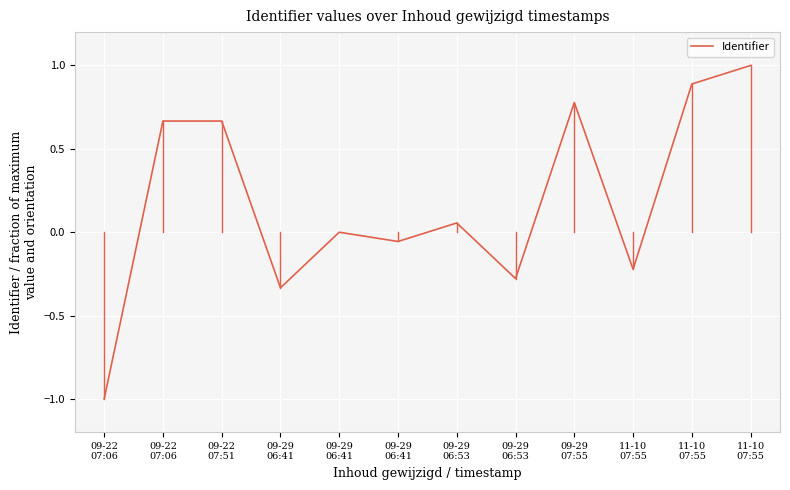

How many lines are shown in the chart?

1